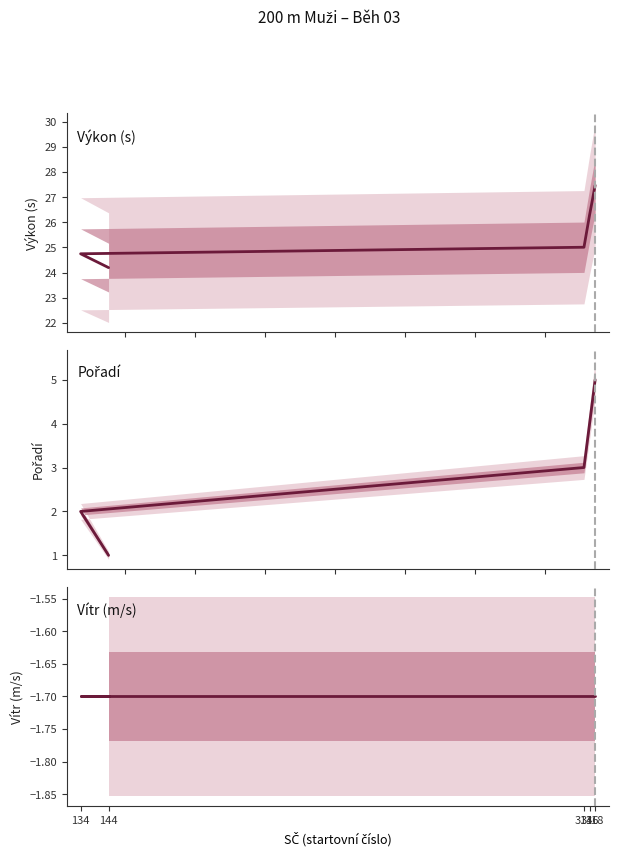

True or false: Pořadí has more than 2 interior local peaks.

False